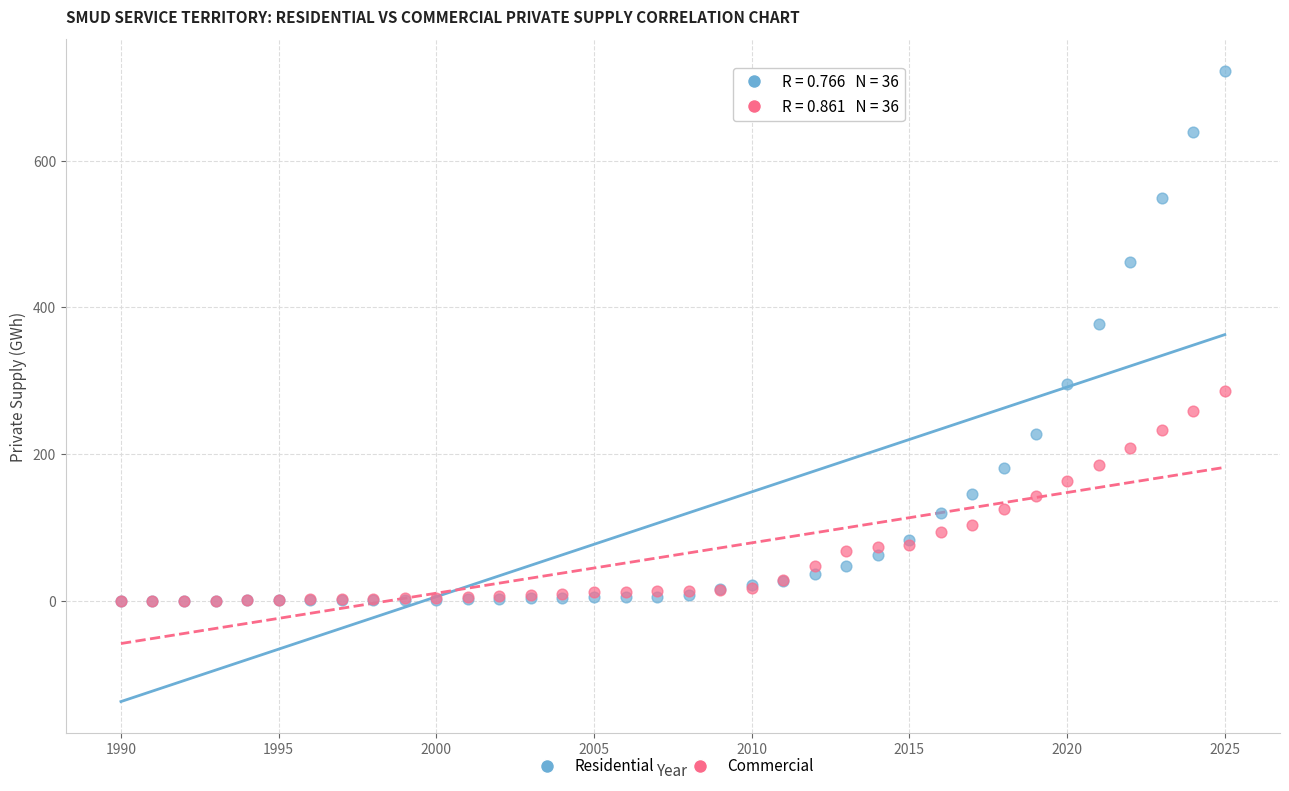

Across all series, what Y value is closest to 361?

377.5